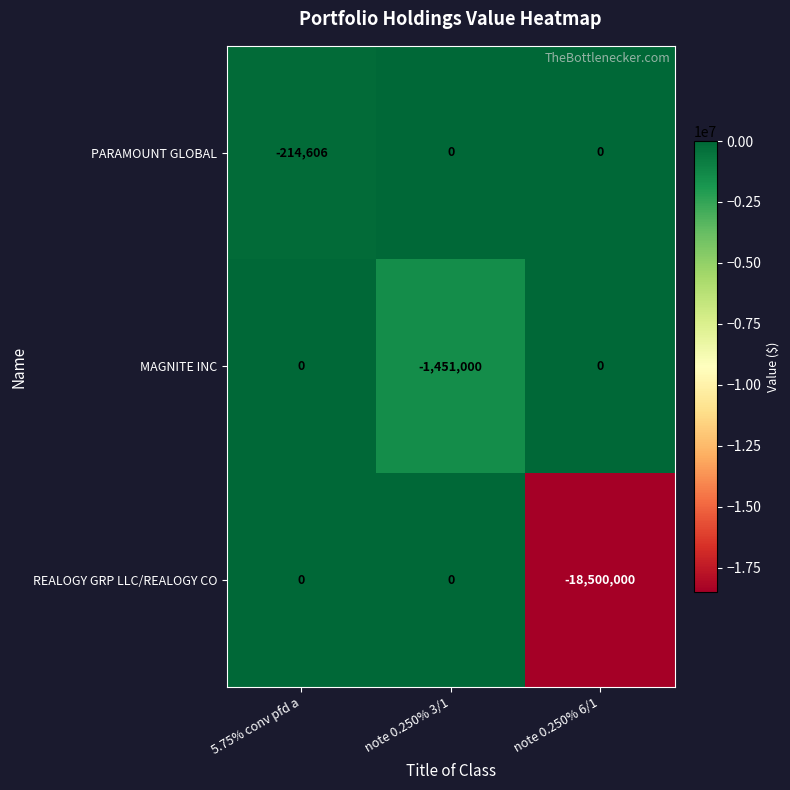

At which category is the sum across all series the highest?

5.75% conv pfd a